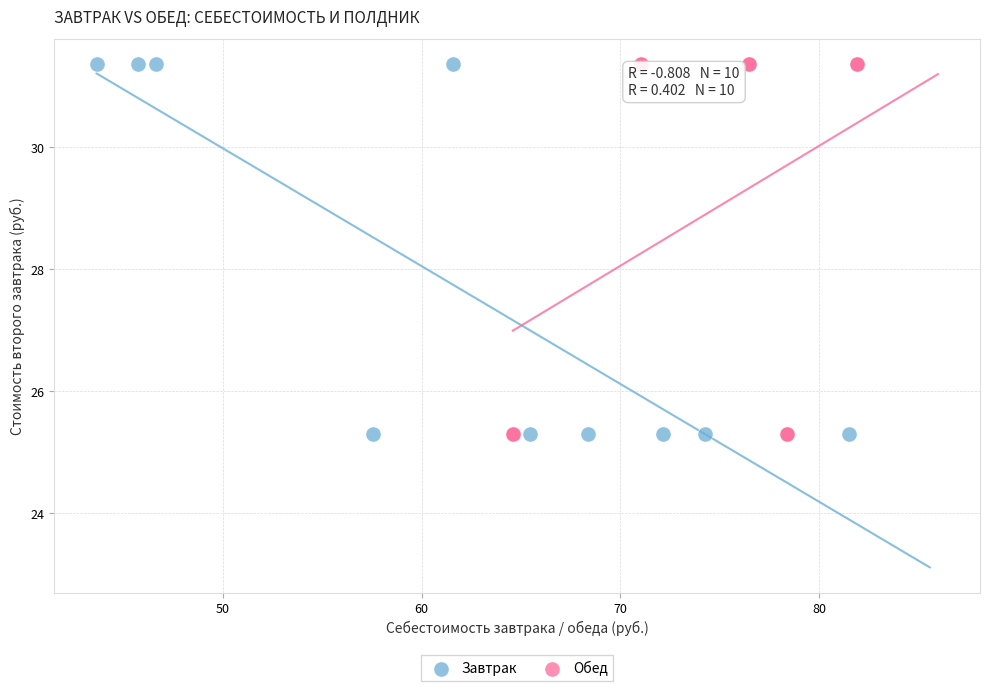

What are all the series names shown in the legend?

Завтрак, Обед